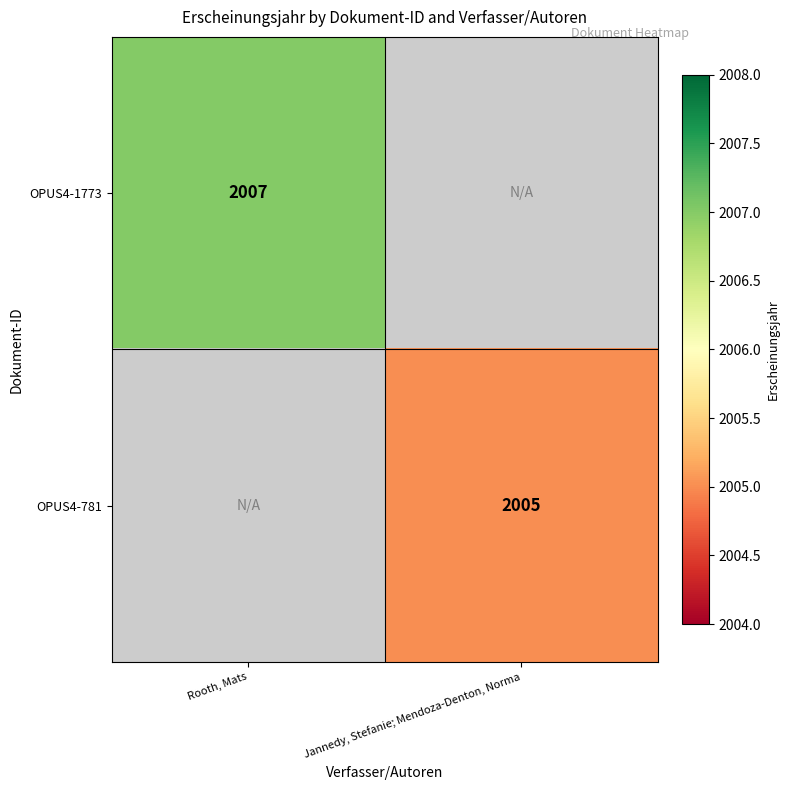

Count the number of categories in the chart.

2